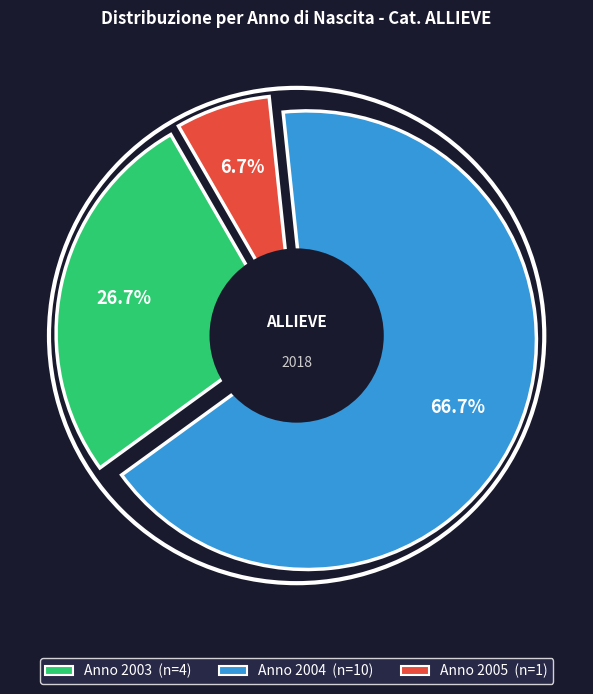

Between 2005 and 2004, which is larger?

2004